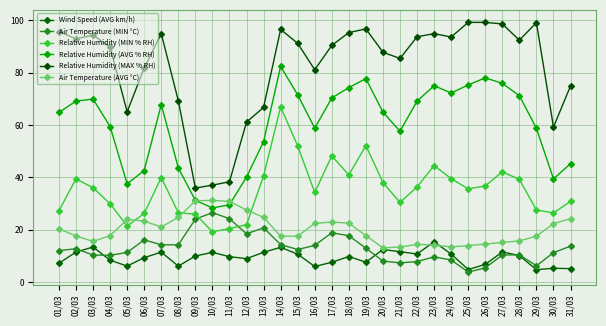

Reading left to right, list all the values displayed in this chart.

Wind Speed (AVG km/h): 01/03=7.2	02/03=11.4	03/03=13.4	04/03=8.3	05/03=6.1	06/03=9.3	07/03=11.4	08/03=6.1	09/03=9.9	10/03=11.3	11/03=9.7	12/03=8.9	13/03=11.3	14/03=13.2	15/03=10.6	16/03=5.9	17/03=7.5	18/03=9.7	19/03=7.6	20/03=12.4	21/03=11.6	22/03=10.7	23/03=15.3	24/03=10.7	25/03=4.8	26/03=6.7	27/03=11.5	28/03=10.1	29/03=4.7	30/03=5.2	31/03=5.1
Air Temperature (MIN °C): 01/03=12.0	02/03=12.7	03/03=10.3	04/03=10.2	05/03=11.3	06/03=16.1	07/03=14.2	08/03=14.2	09/03=24.0	10/03=26.5	11/03=24.2	12/03=18.4	13/03=20.7	14/03=14.3	15/03=12.4	16/03=14.0	17/03=18.8	18/03=17.7	19/03=12.9	20/03=8.0	21/03=7.3	22/03=7.8	23/03=9.6	24/03=8.4	25/03=3.8	26/03=5.4	27/03=10.3	28/03=10.4	29/03=6.2	30/03=11.2	31/03=13.7
Relative Humidity (MIN % RH): 01/03=27.2	02/03=39.4	03/03=36.0	04/03=29.9	05/03=21.4	06/03=26.2	07/03=39.9	08/03=26.5	09/03=25.9	10/03=19.2	11/03=20.4	12/03=21.9	13/03=40.5	14/03=66.9	15/03=52.0	16/03=34.2	17/03=48.2	18/03=40.9	19/03=52.1	20/03=38.0	21/03=30.4	22/03=36.3	23/03=44.5	24/03=39.5	25/03=35.6	26/03=36.7	27/03=42.1	28/03=39.2	29/03=27.5	30/03=26.4	31/03=30.8
Relative Humidity (AVG % RH): 01/03=64.8	02/03=69.1	03/03=69.9	04/03=59.4	05/03=37.5	06/03=42.6	07/03=67.8	08/03=43.6	09/03=31.2	10/03=28.3	11/03=29.5	12/03=40.1	13/03=53.6	14/03=82.4	15/03=71.5	16/03=58.8	17/03=70.3	18/03=74.3	19/03=77.7	20/03=64.9	21/03=57.6	22/03=69.1	23/03=75.0	24/03=72.2	25/03=75.3	26/03=78.0	27/03=75.9	28/03=71.2	29/03=58.7	30/03=39.4	31/03=45.2
Relative Humidity (MAX % RH): 01/03=95.7	02/03=92.9	03/03=94.3	04/03=89.8	05/03=65.0	06/03=81.8	07/03=94.9	08/03=69.3	09/03=35.9	10/03=37.0	11/03=38.3	12/03=61.1	13/03=66.7	14/03=96.5	15/03=91.2	16/03=81.1	17/03=90.4	18/03=95.3	19/03=96.7	20/03=87.8	21/03=85.4	22/03=93.7	23/03=94.9	24/03=93.6	25/03=99.2	26/03=99.2	27/03=98.6	28/03=92.4	29/03=99.1	30/03=59.2	31/03=74.9
Air Temperature (AVG °C): 01/03=20.3	02/03=17.6	03/03=15.5	04/03=17.7	05/03=23.9	06/03=23.3	07/03=21.0	08/03=24.7	09/03=31.0	10/03=31.2	11/03=30.8	12/03=27.5	13/03=24.7	14/03=17.5	15/03=17.5	16/03=22.4	17/03=22.9	18/03=22.5	19/03=17.7	20/03=13.1	21/03=13.3	22/03=14.4	23/03=14.1	24/03=13.4	25/03=13.9	26/03=14.5	27/03=15.1	28/03=15.7	29/03=17.5	30/03=22.3	31/03=24.2